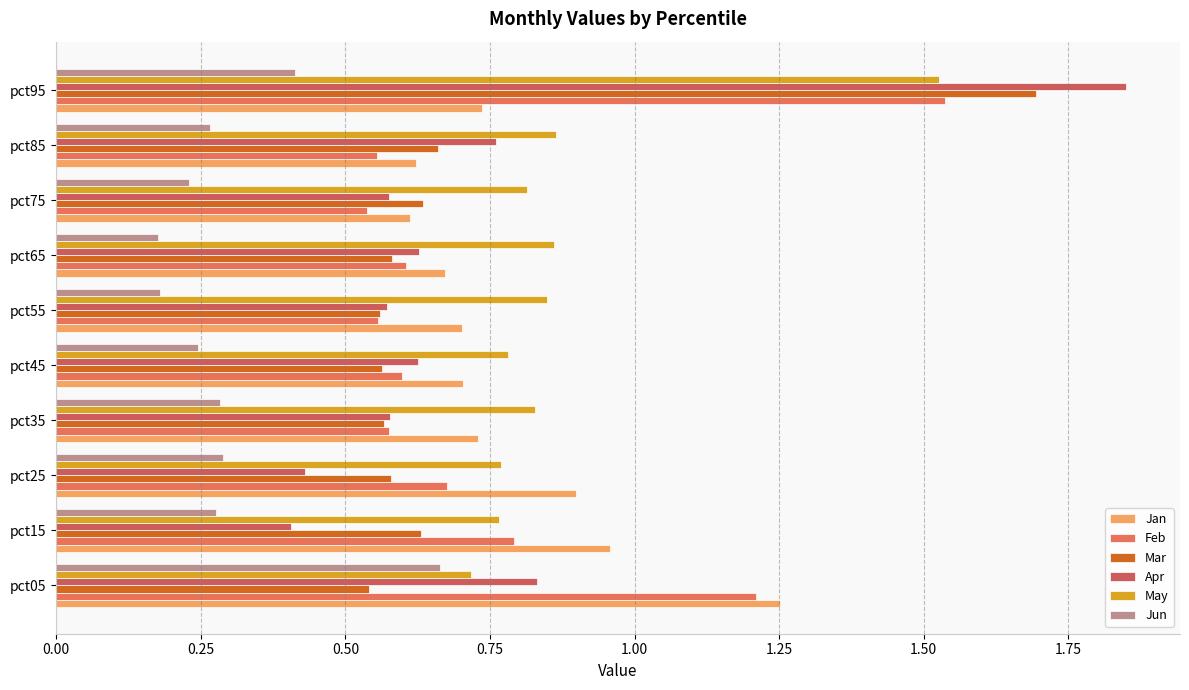

Count the May values in the range 0 to 1.

9